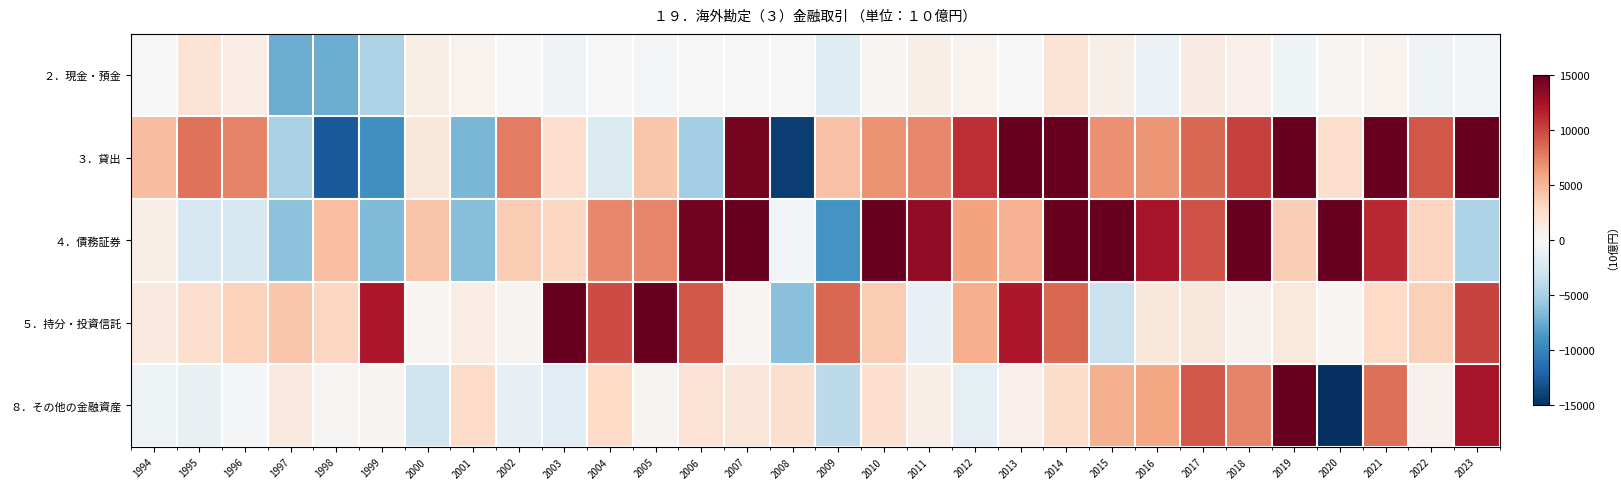

What is the smallest value displayed?

-22378.5